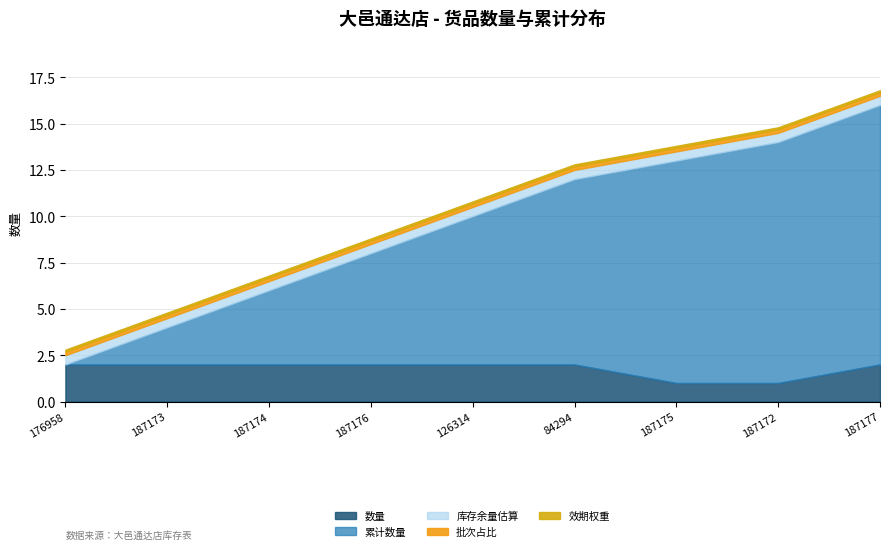

Which has a higher value, 187174 or 187176?

187174